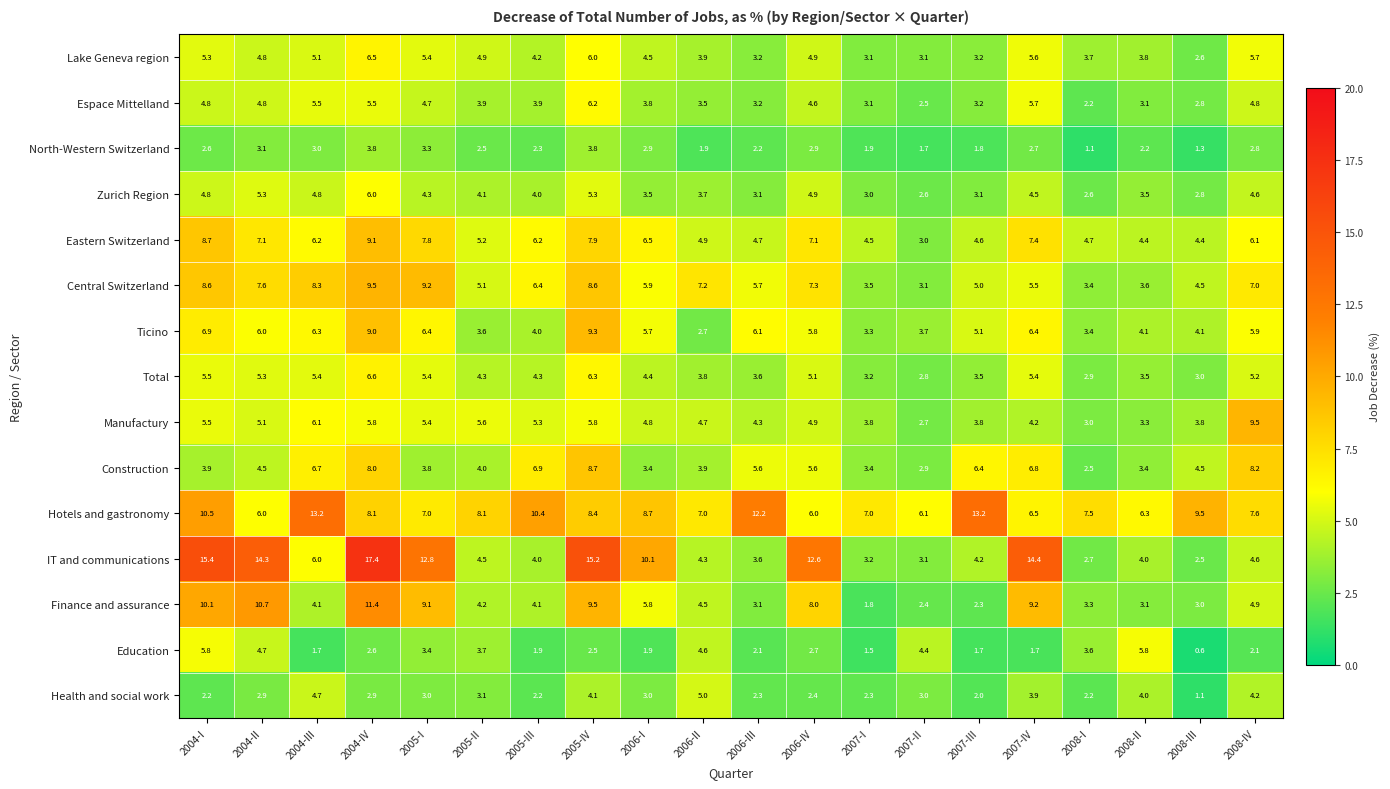

What is the minimum value shown in the chart?

0.6